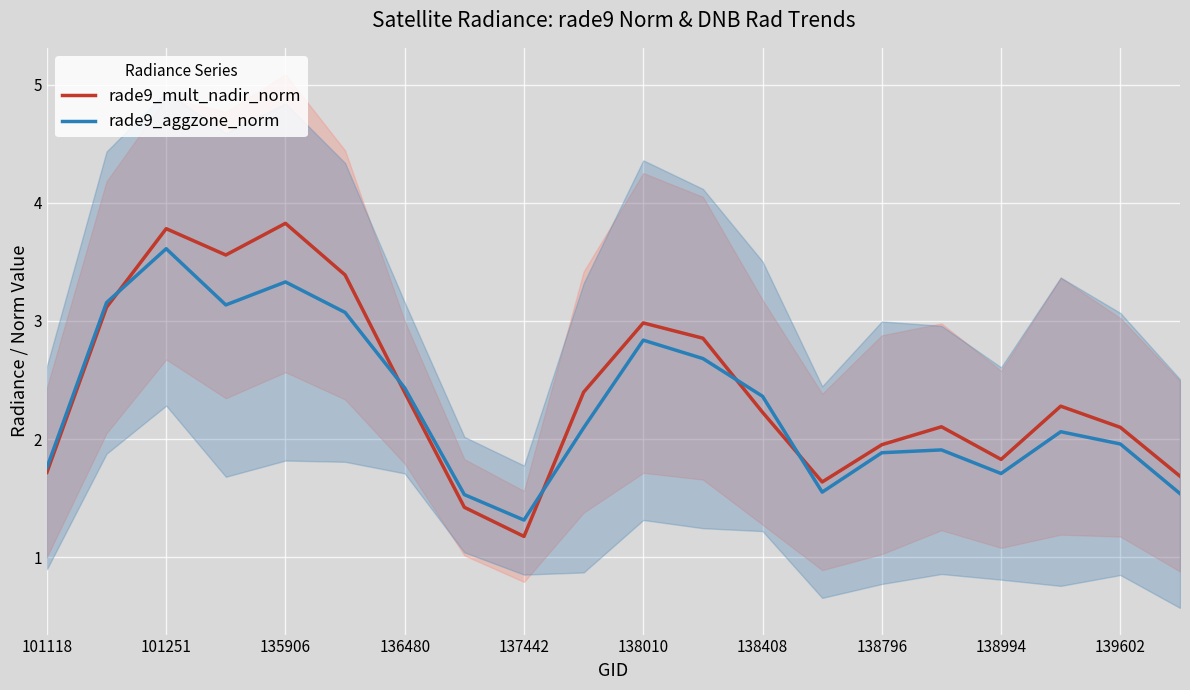

What are all the series names shown in the legend?

rade9_mult_nadir_norm, rade9_aggzone_norm